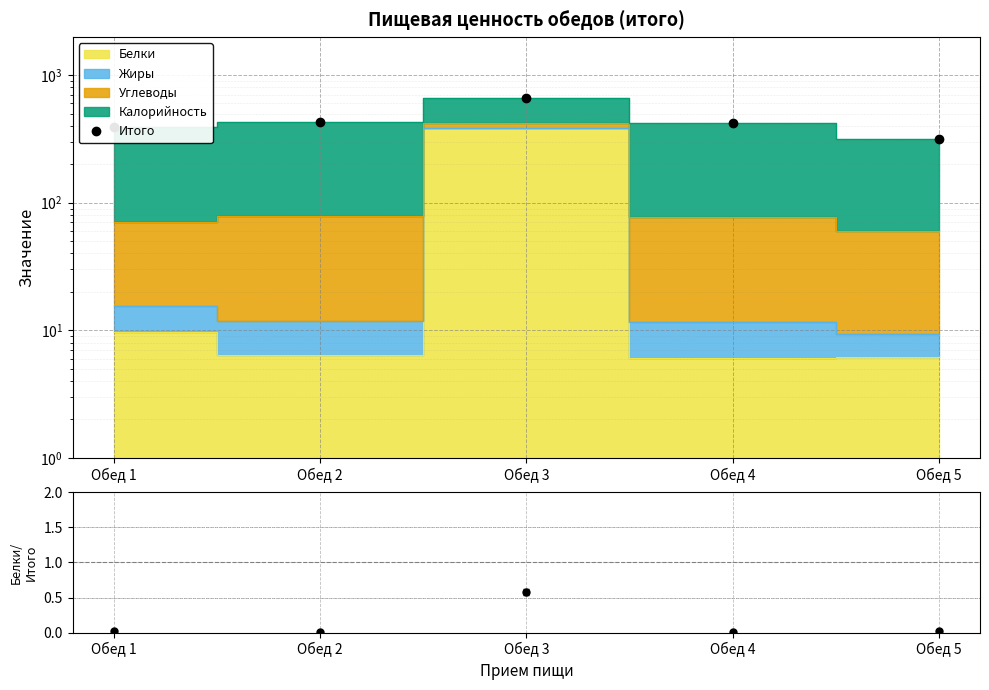

How many points are higher than both their immediate neighbors (excluding endpoints)?

1